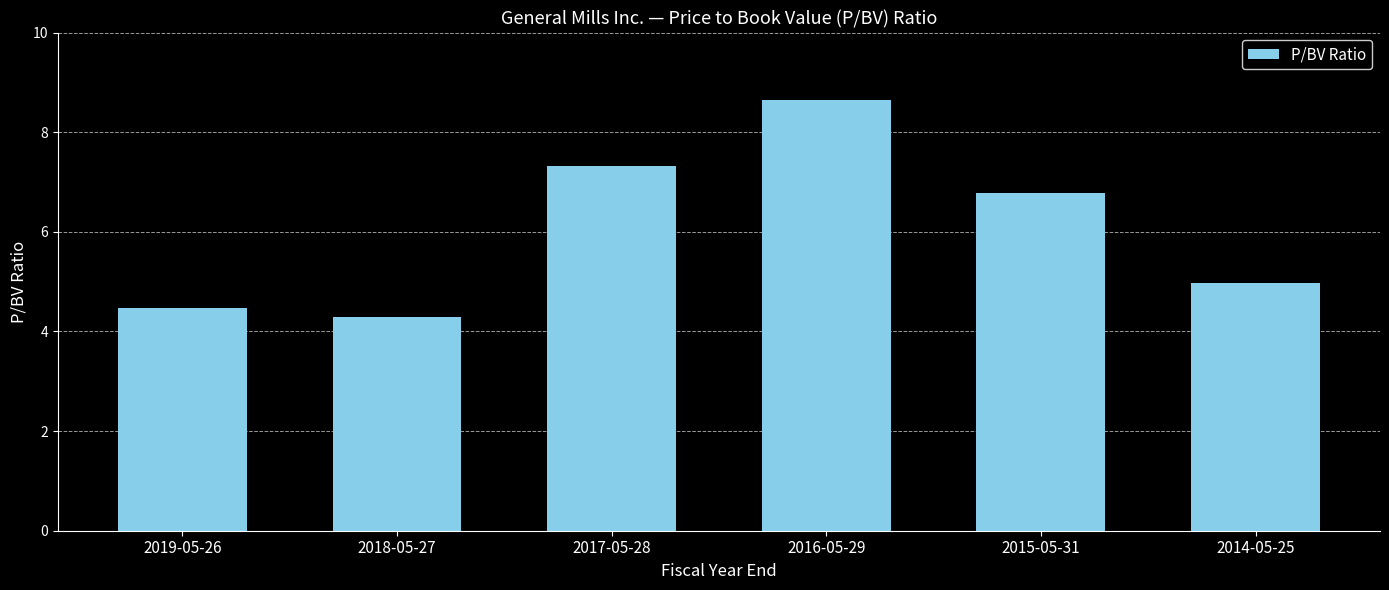

List the labels in order of value, smallest first.

2018-05-27, 2019-05-26, 2014-05-25, 2015-05-31, 2017-05-28, 2016-05-29